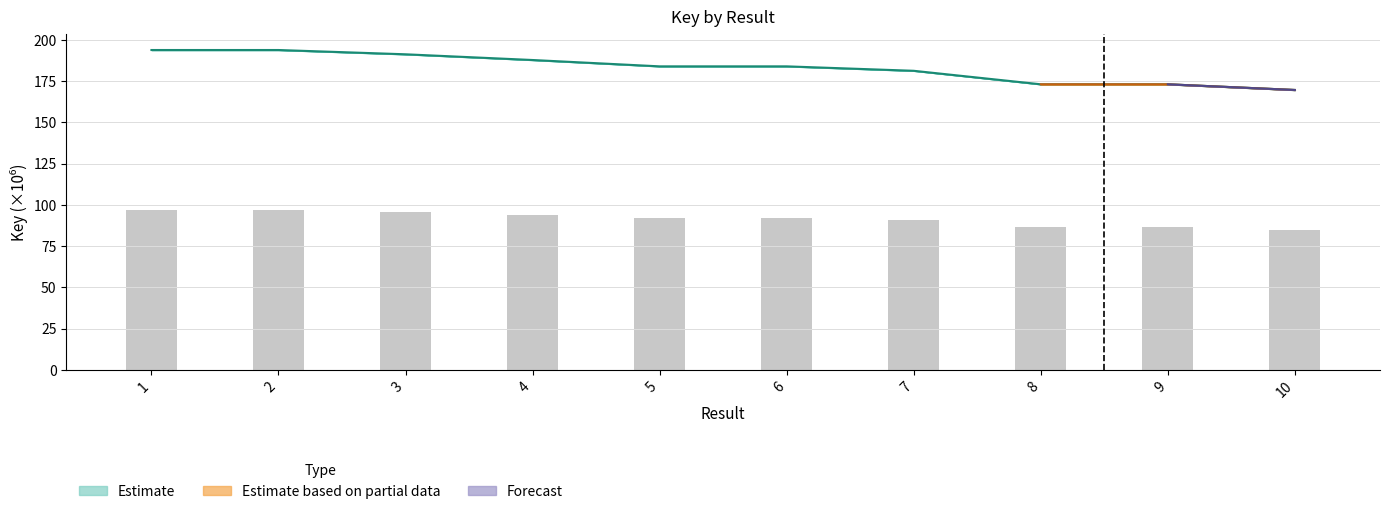

Rank the categories by value from highest to lowest.

2, 1, 3, 4, 5, 6, 7, 8, 9, 10